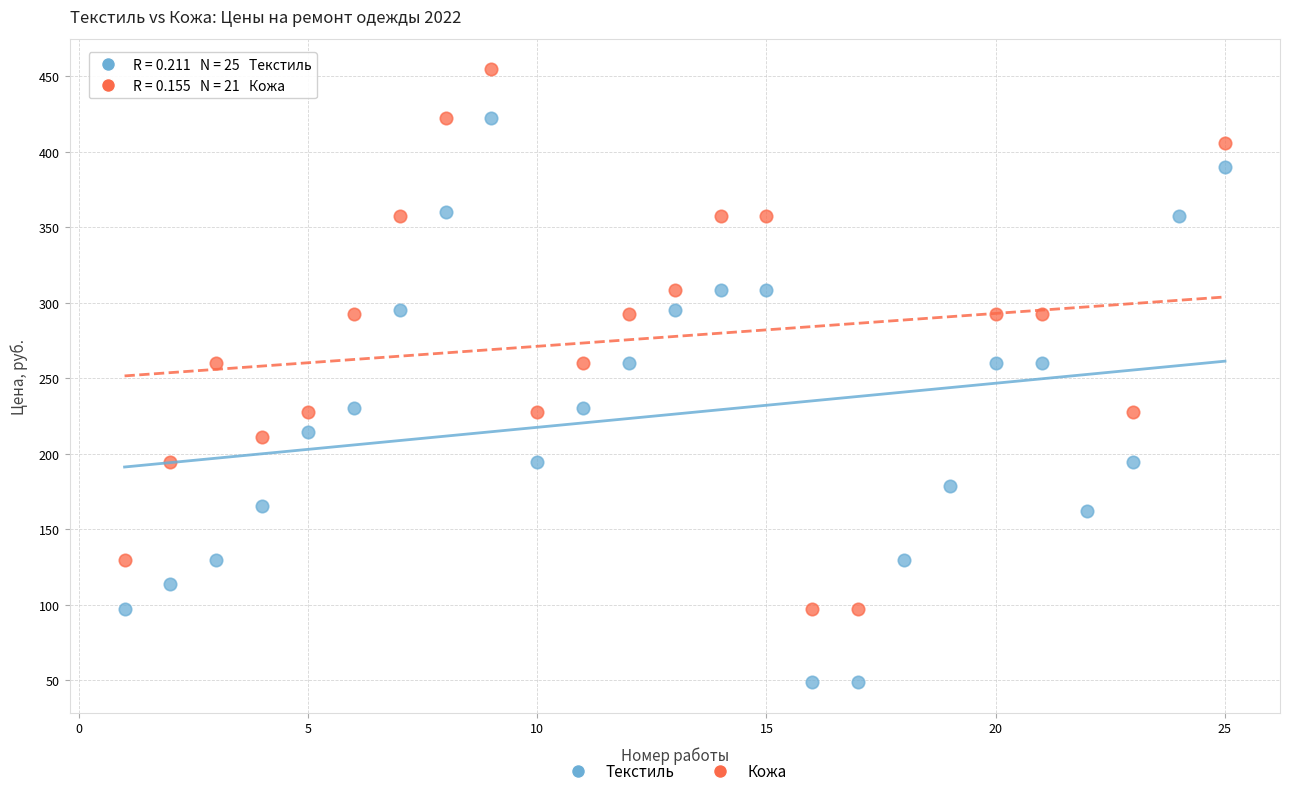

Which series contains the lowest Y value?

Текстиль